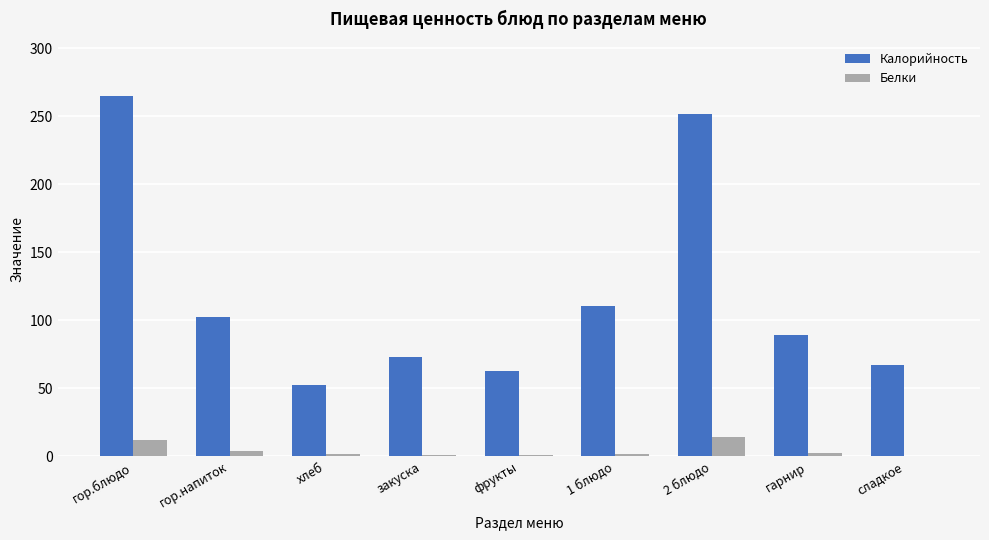

Does the chart contain stacked bars?

No